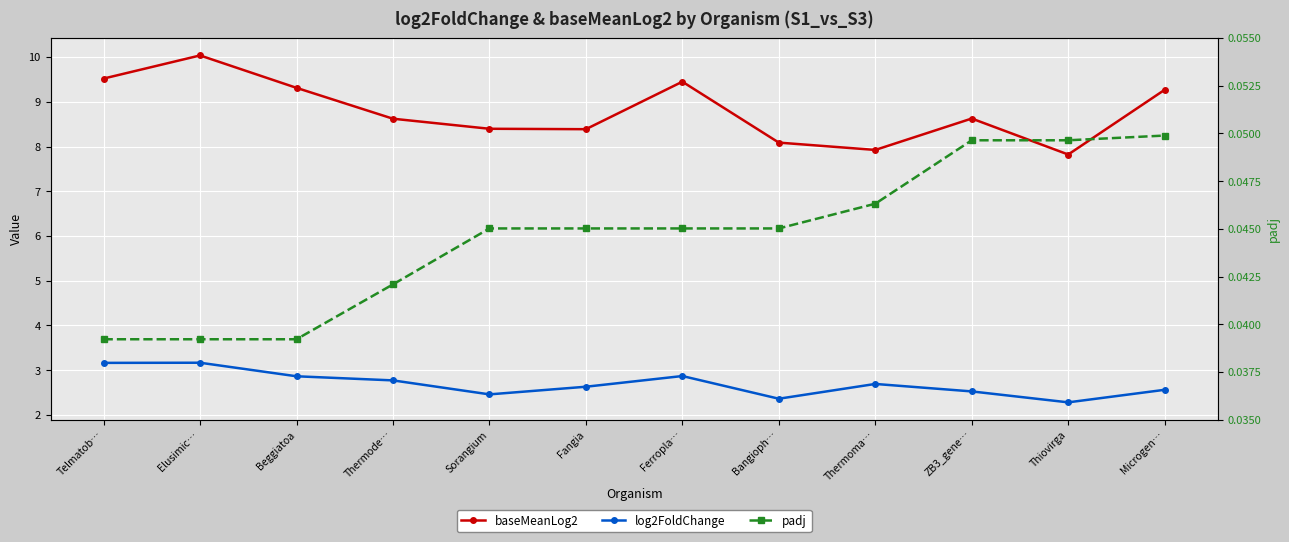

Read the baseMeanLog2 value at Beggiatoa.

9.3